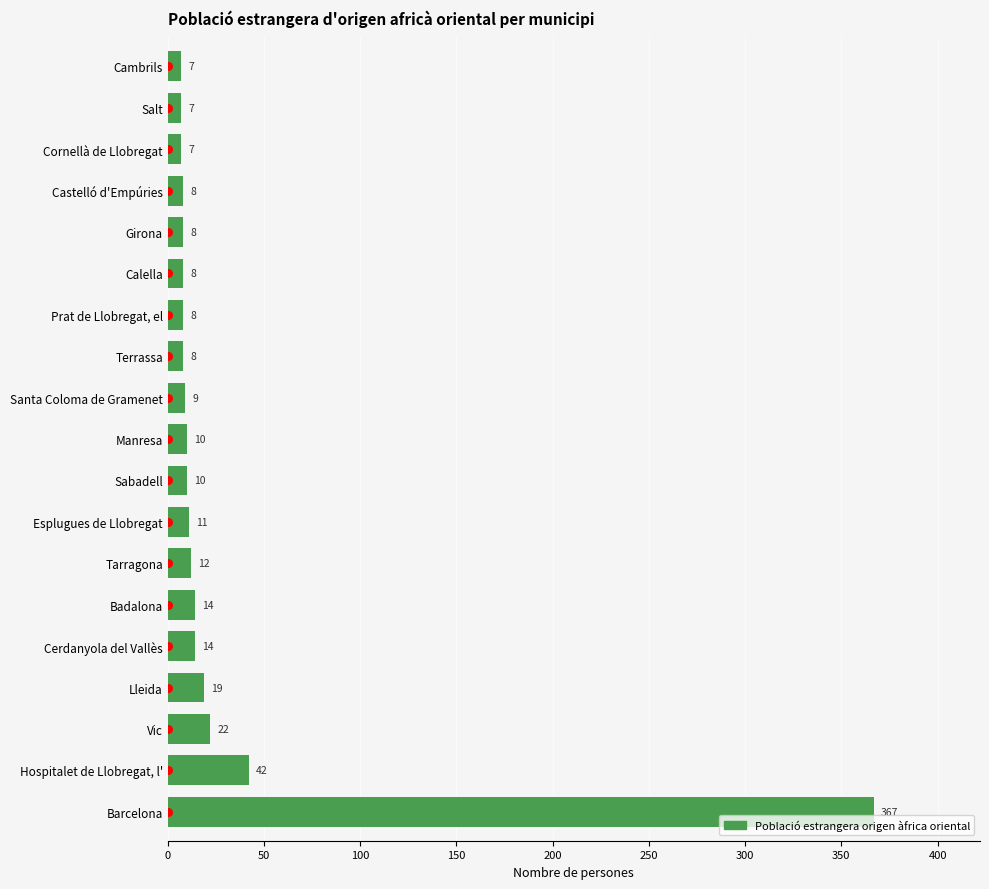

What is the change in value from Girona to Cambrils?

-1